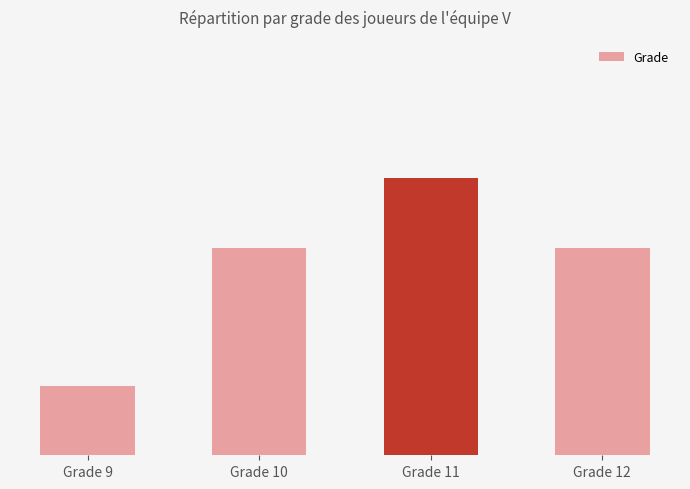

Which has a higher value, Grade 10 or Grade 9?

Grade 10